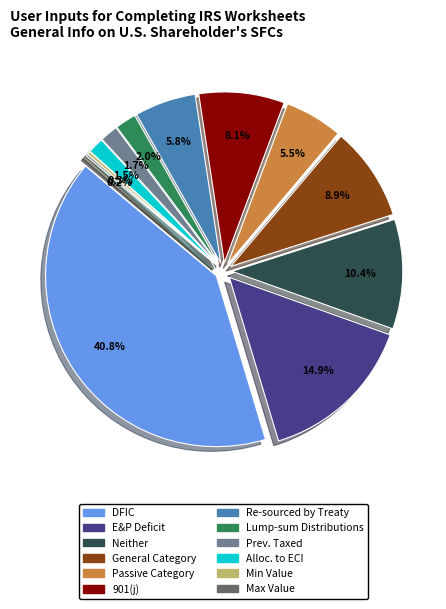

Is there any slice that represents more than half of the pie?

No